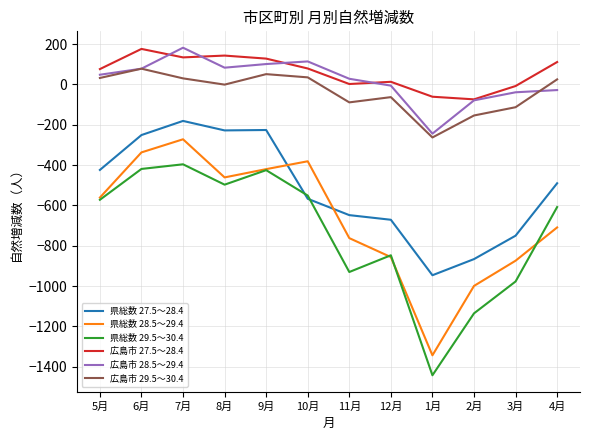

What is the maximum value for 県総数 29.5～30.4?

-396